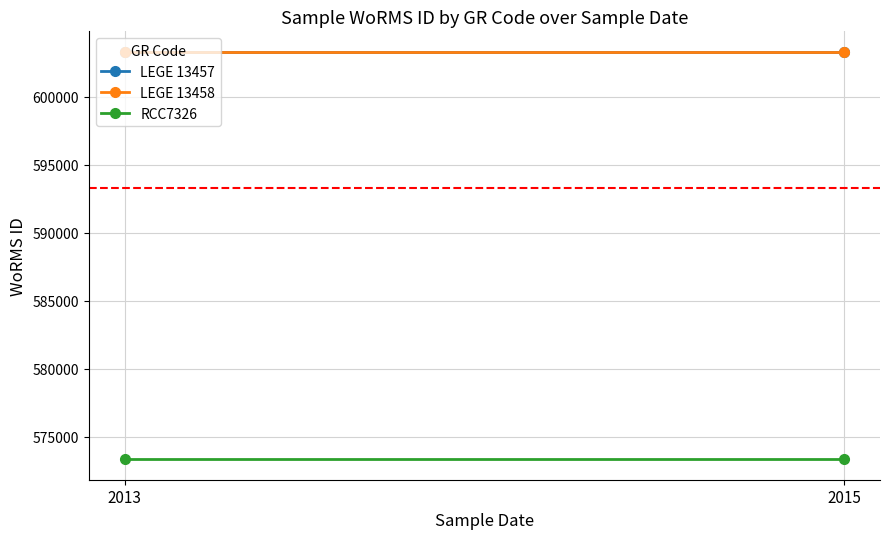

Between 2013 and 2015, which series saw the biggest shift?

LEGE 13457